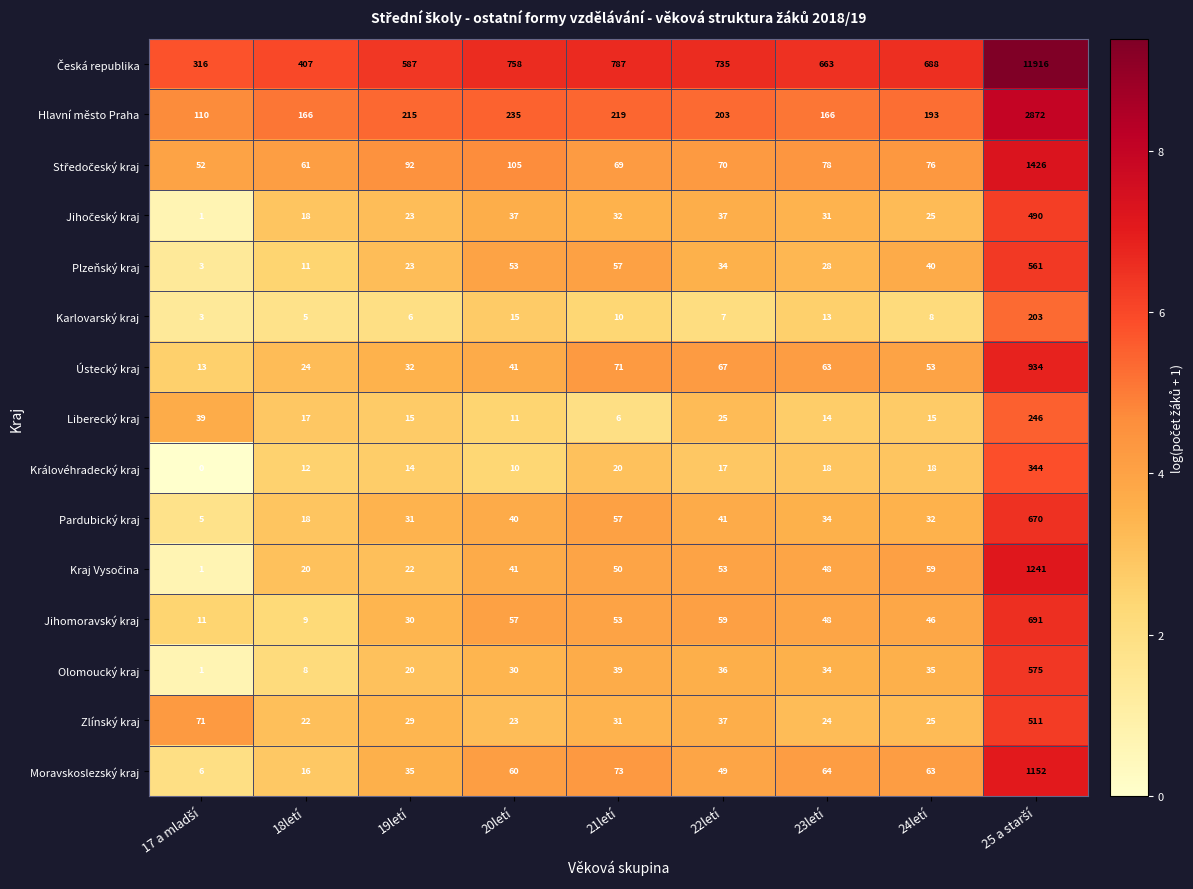

Where does the Olomoucký kraj series first go above 34?

21letí